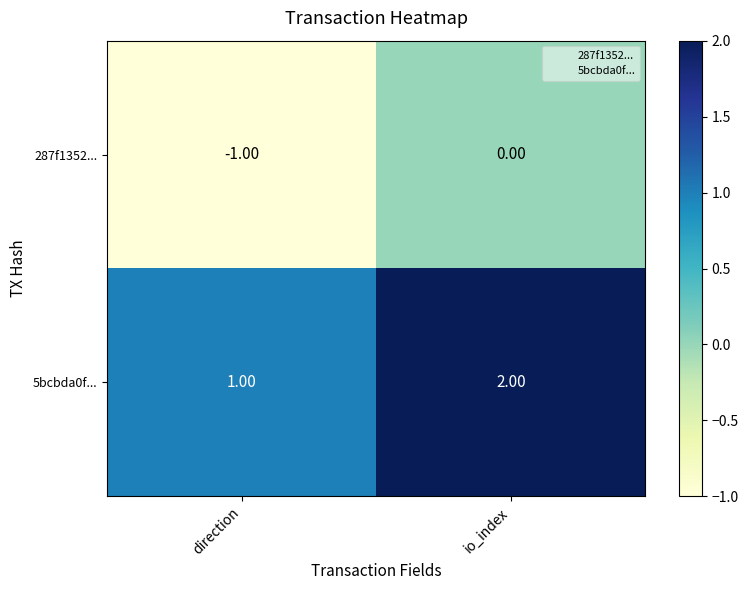

At which category does the chart reach its minimum across all series?

direction